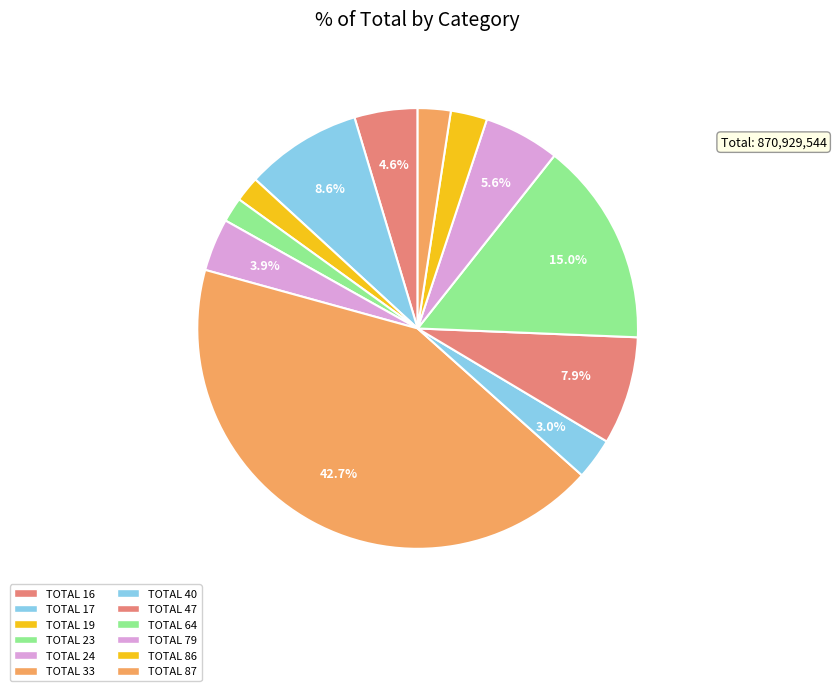

What percentage is the TOTAL 87 slice, to the nearest percent?

2%